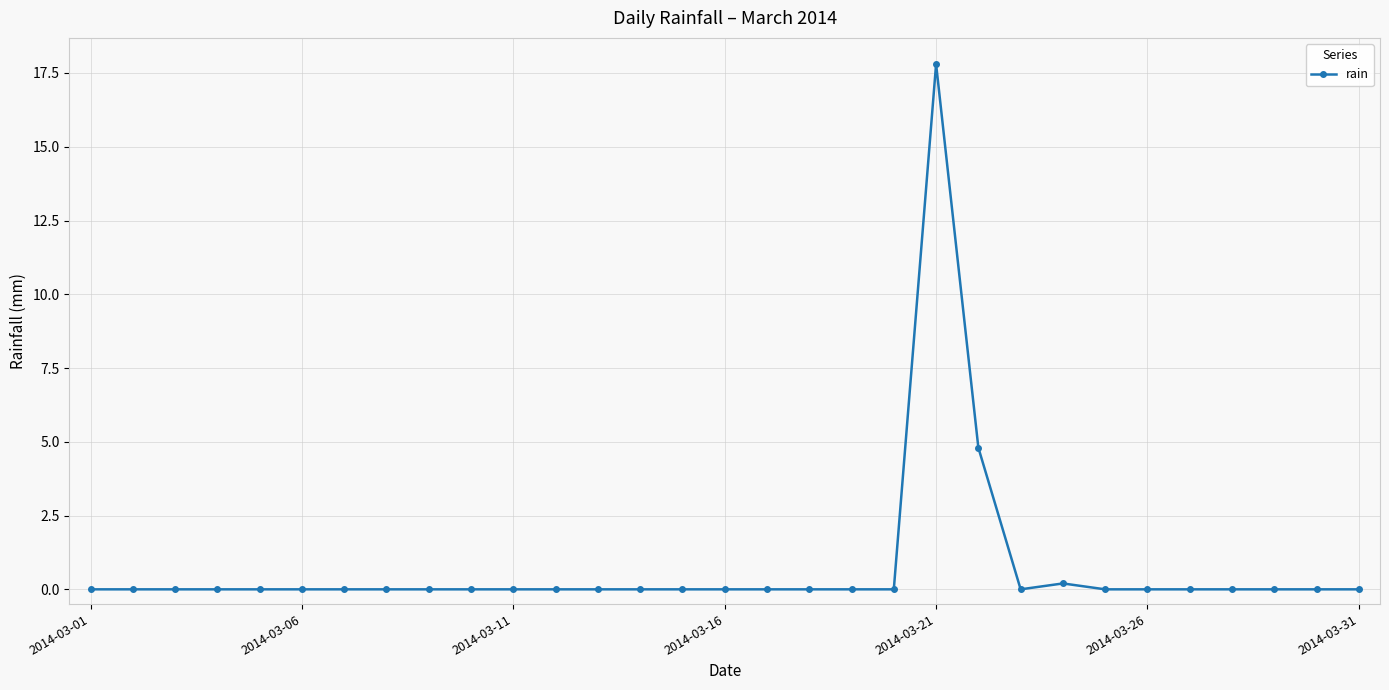

True or false: the data has more than 0 interior local peaks.

True